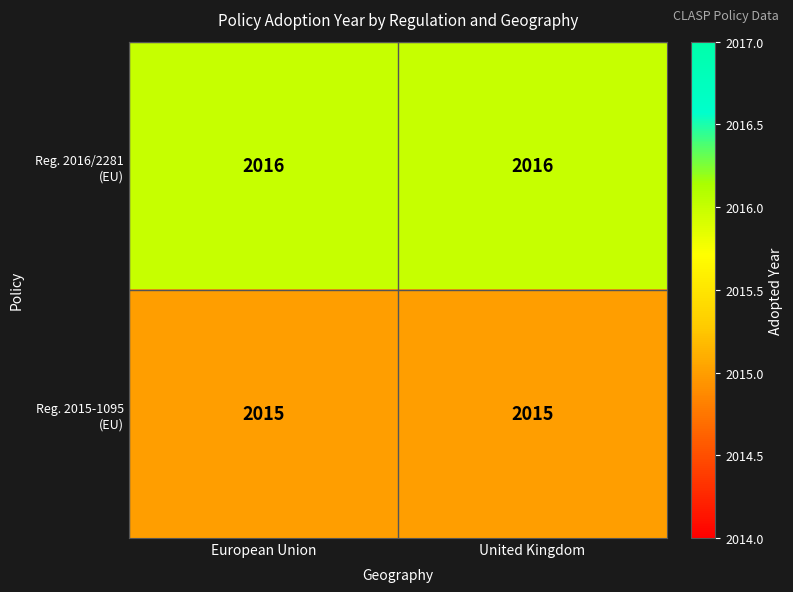

What is the total value across all series at United Kingdom?

4031